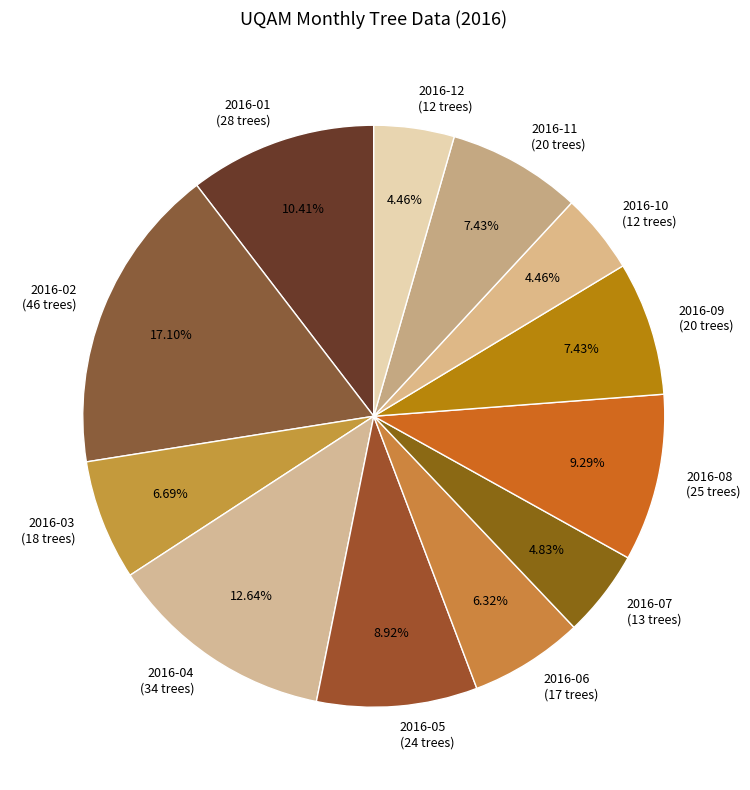

Count the number of slices in the pie.

12